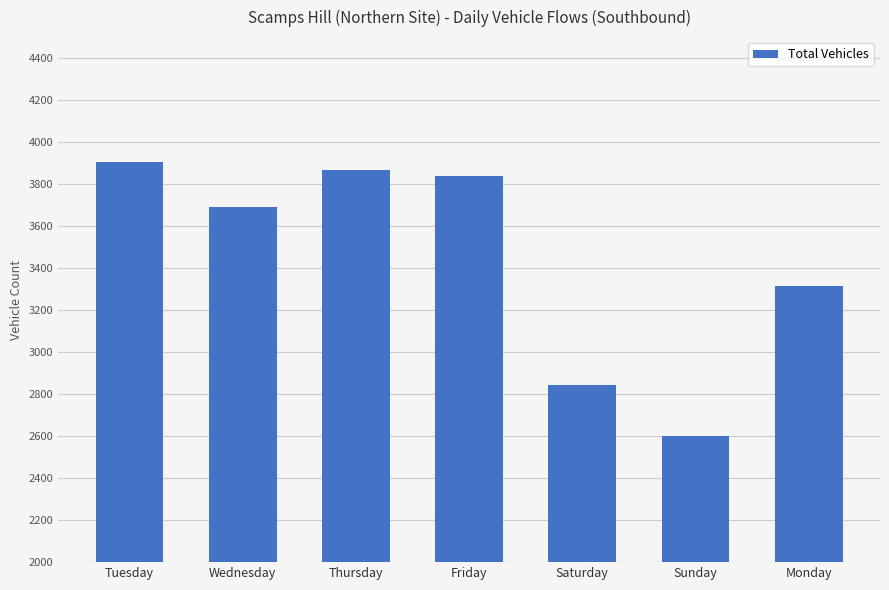

Rank the categories by value from lowest to highest.

Sunday, Saturday, Monday, Wednesday, Friday, Thursday, Tuesday